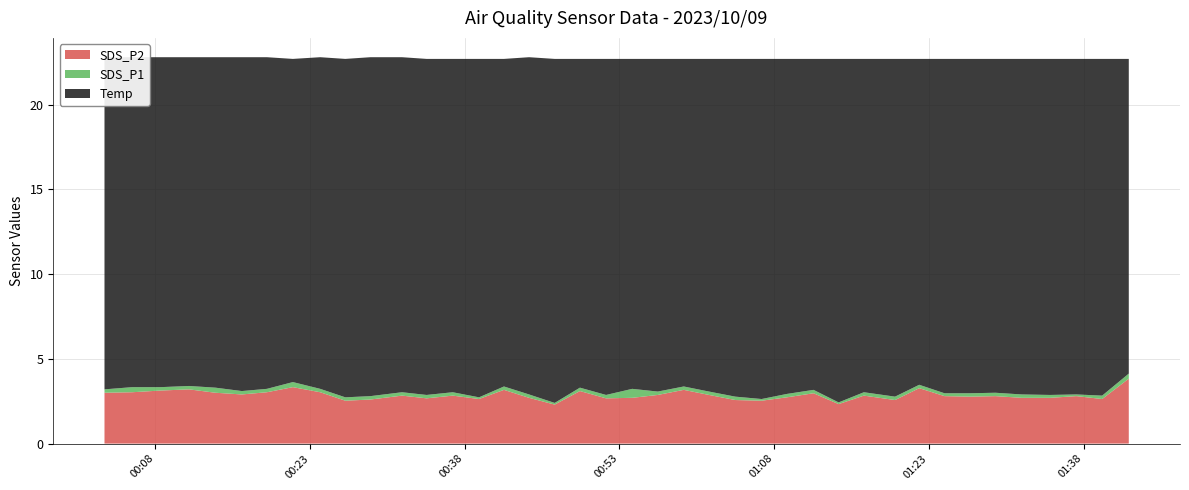

Reading left to right, extract all data points from this chart.

SDS_P1: 3.2	3.3	3.3	3.4	3.3	3.1	3.2	3.6	3.2	2.7	2.8	3.0	2.9	3.0	2.7	3.4	2.9	2.4	3.3	2.9	3.2	3.1	3.4	3.1	2.8	2.6	2.9	3.2	2.4	3.0	2.8	3.5	3.0	3.0	3.0	2.9	2.9	2.9	2.8	4.1
SDS_P2: 3.0	3.0	3.1	3.2	3.0	2.9	3.0	3.3	3.0	2.5	2.6	2.8	2.7	2.8	2.6	3.2	2.7	2.3	3.1	2.7	2.7	2.9	3.2	2.9	2.6	2.5	2.7	3.0	2.3	2.8	2.6	3.3	2.8	2.8	2.8	2.7	2.7	2.8	2.6	3.8
Temp: 22.8	22.8	22.8	22.8	22.8	22.8	22.8	22.7	22.8	22.7	22.8	22.8	22.7	22.7	22.7	22.7	22.8	22.7	22.7	22.7	22.7	22.7	22.7	22.7	22.7	22.7	22.7	22.7	22.7	22.7	22.7	22.7	22.7	22.7	22.7	22.7	22.7	22.7	22.7	22.7